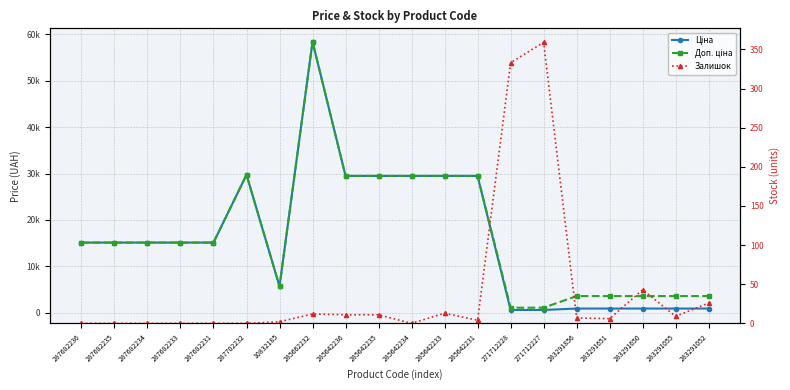

Is it true that Ціна equals 29747.2 at 287702232?

True